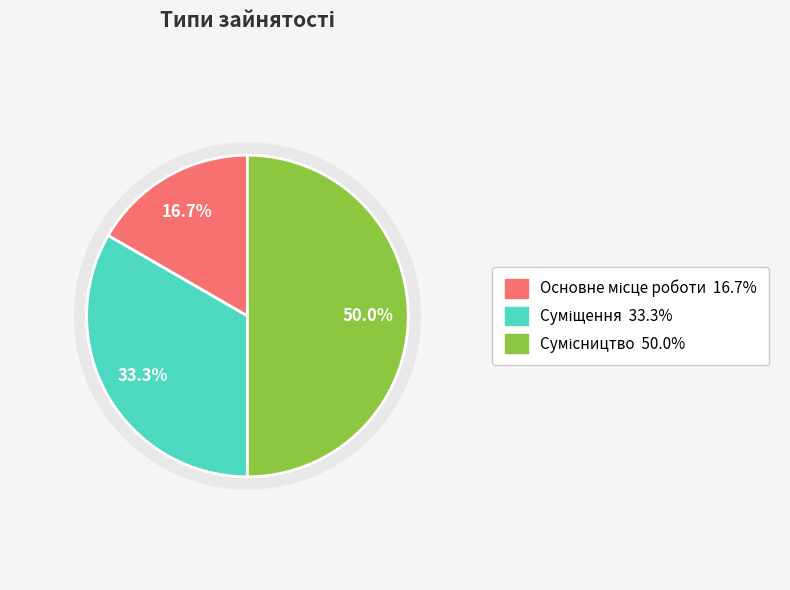

To the nearest percent, what portion does Основне місце роботи represent?

17%